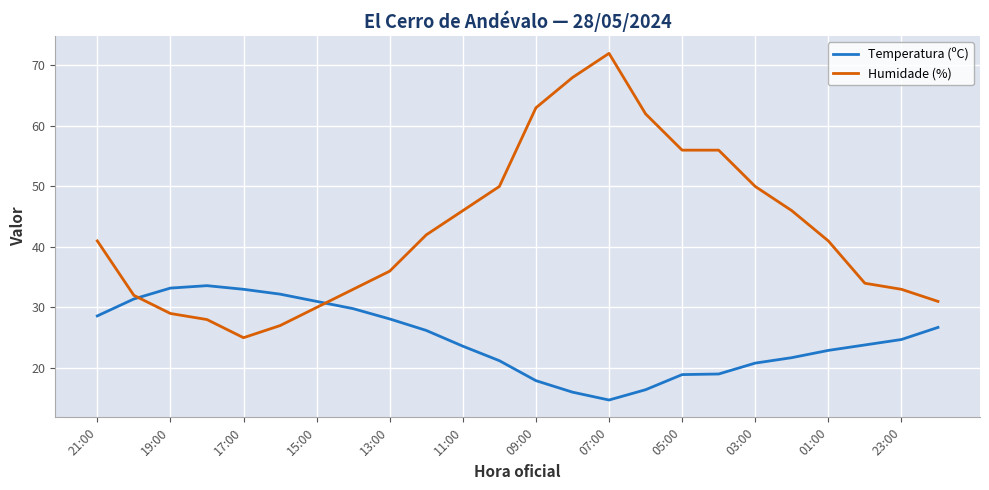

What is the minimum value shown in the chart?

14.7